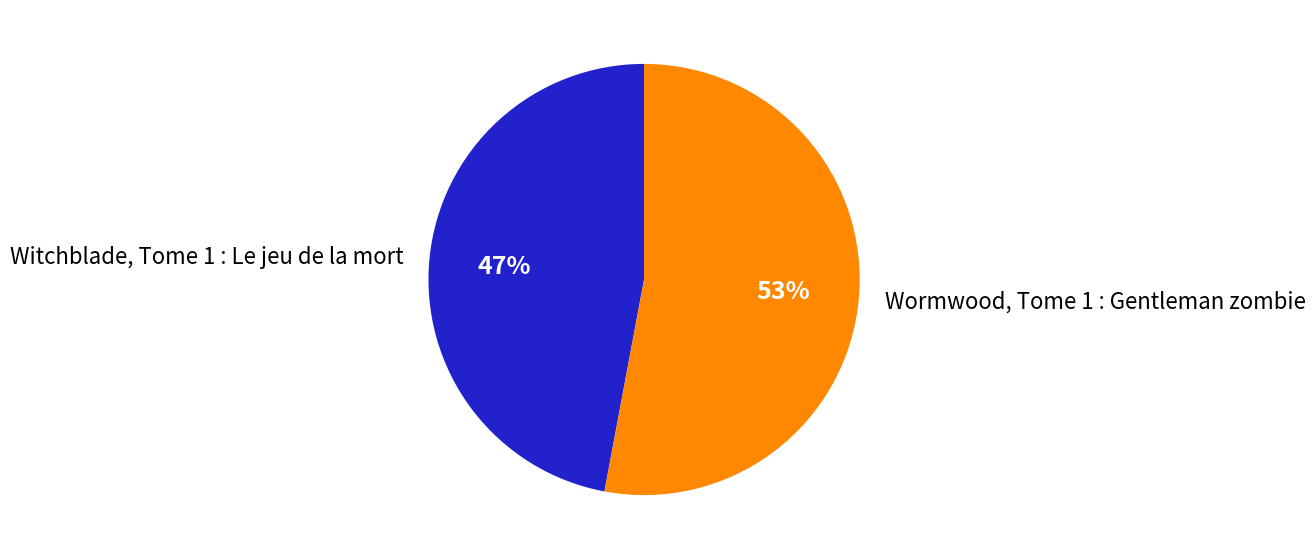

Do Wormwood, Tome 1 : Gentleman zombie and Witchblade, Tome 1 : Le jeu de la mort together represent more than half of the pie?

Yes